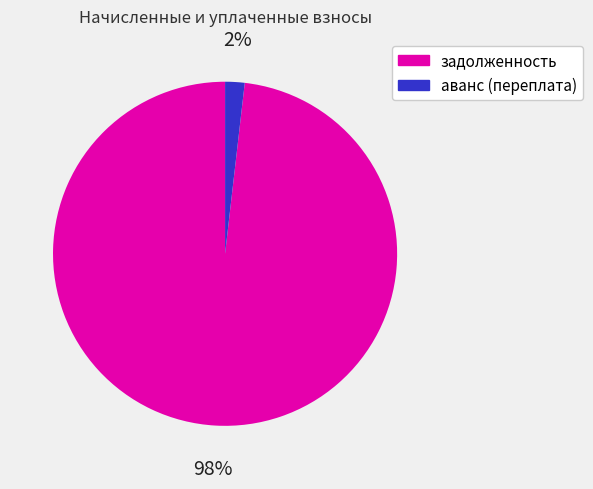

Between задолженность and аванс (переплата), which is larger?

задолженность